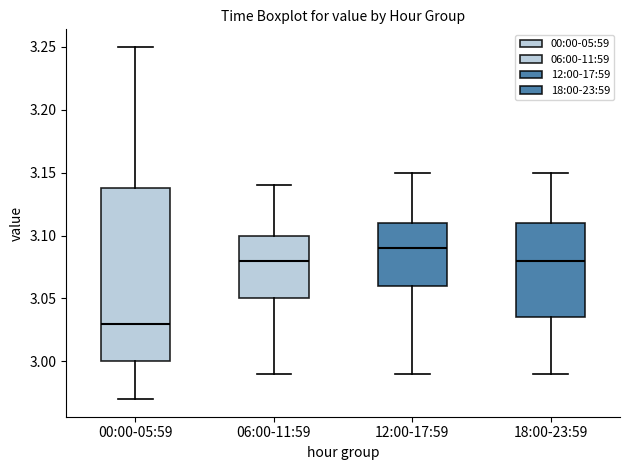

Reading left to right, read every box against the y-axis: the position of its median line, the range the box covers, and the ends of its whiskers. The values are not printed on the chart, so give them approximately, as read against the axis.

00:00-05:59: median 3.030, box 3.000 to 3.140, whiskers 2.970 to 3.250
06:00-11:59: median 3.080, box 3.050 to 3.100, whiskers 2.990 to 3.140
12:00-17:59: median 3.090, box 3.060 to 3.110, whiskers 2.990 to 3.150
18:00-23:59: median 3.080, box 3.035 to 3.110, whiskers 2.990 to 3.150